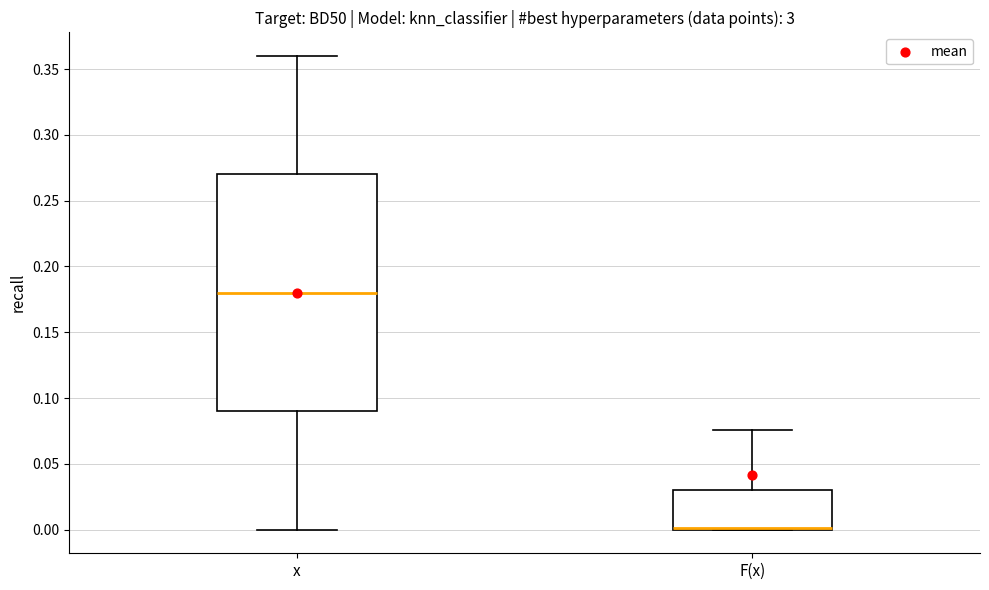

Where does the upper whisker of the box for x end on the y-axis? The values are not printed on the chart, so give them approximately, as read against the axis.

0.360